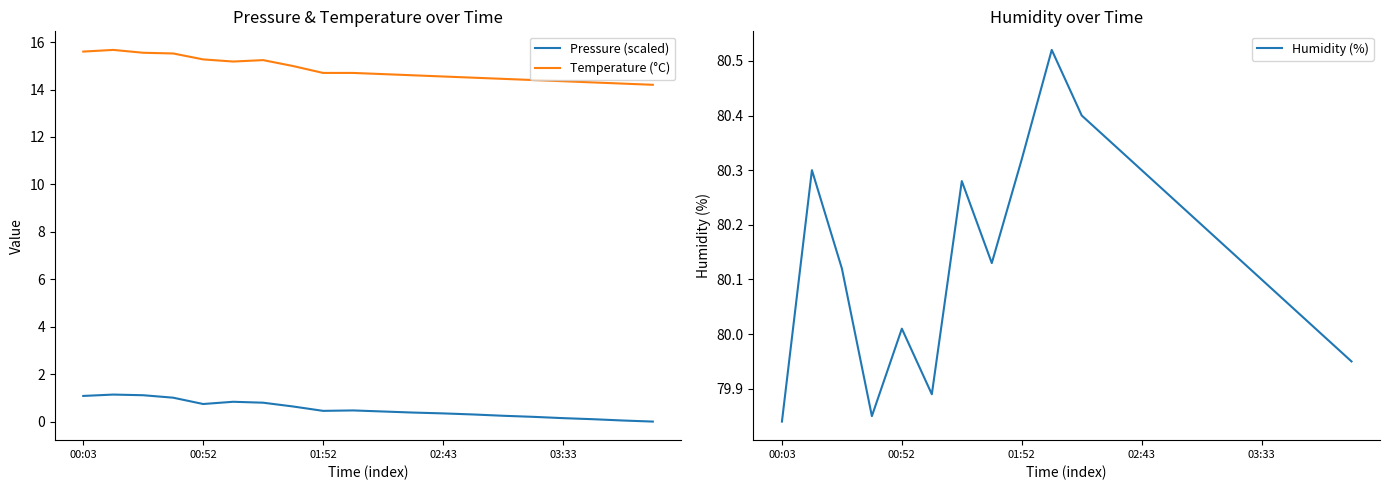

Which category has the highest value across all series?

9